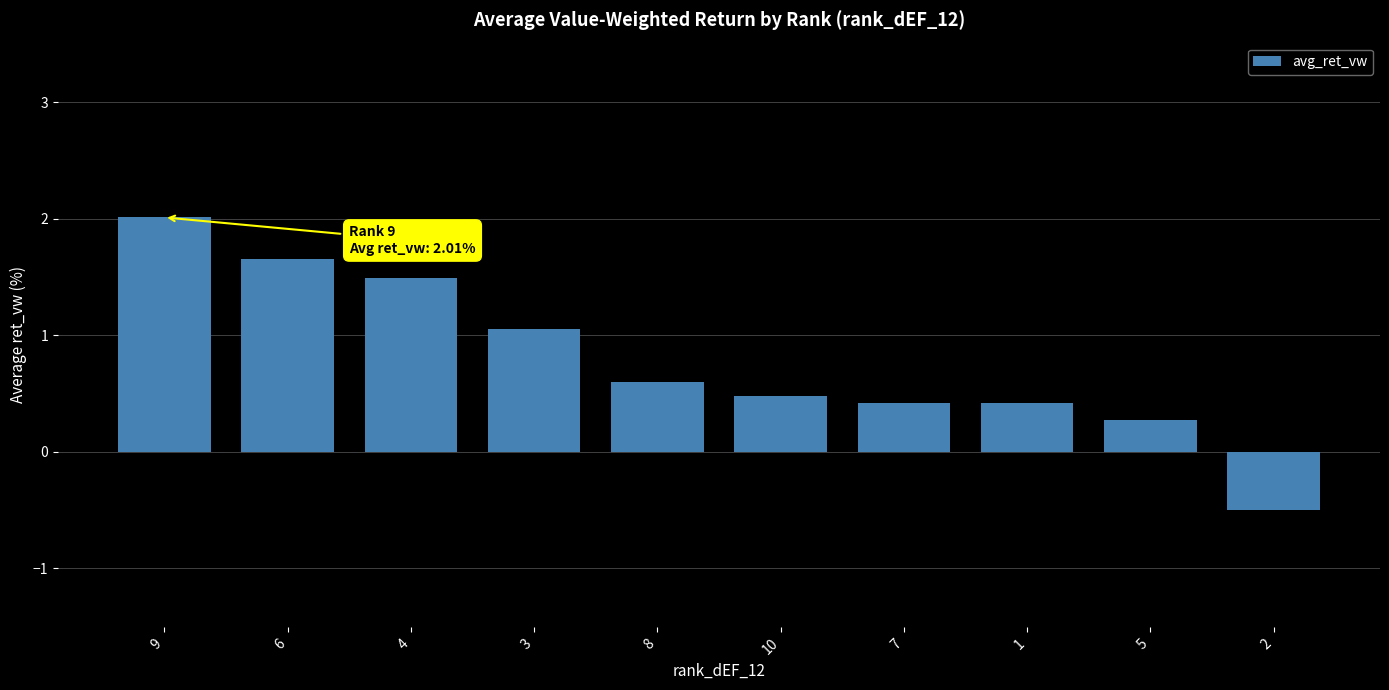

Reading left to right, transcribe all the data shown in this chart.

2.0	1.7	1.5	1.1	0.6	0.5	0.4	0.4	0.3	-0.5